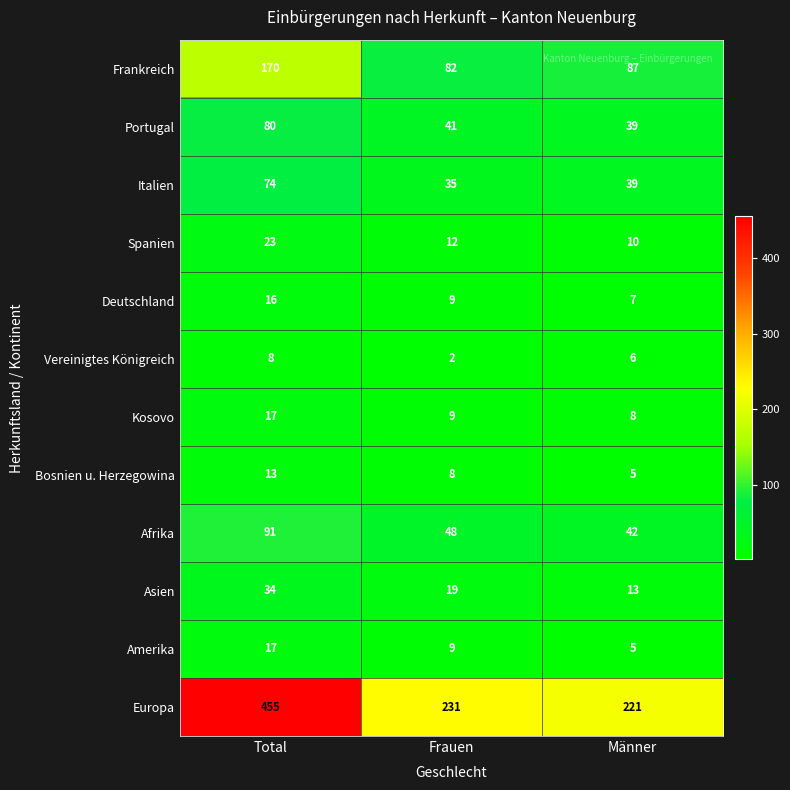

What is the sum of the Deutschland values at Männer and Total?

23